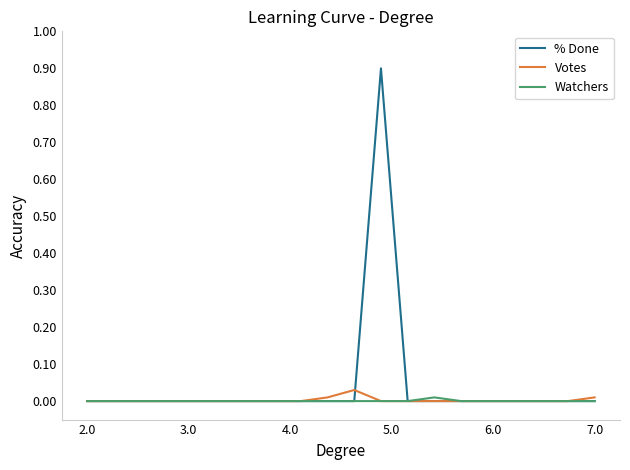

How many Watchers values are between 0 and 1?

20